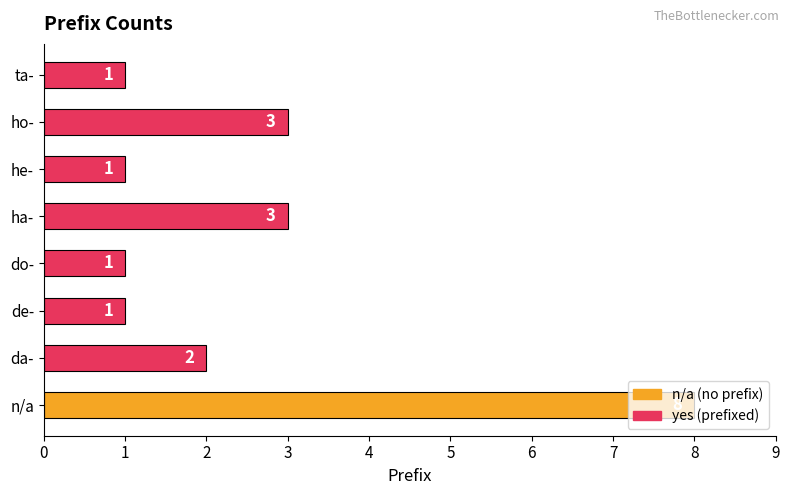

Are the bars horizontal?

Yes